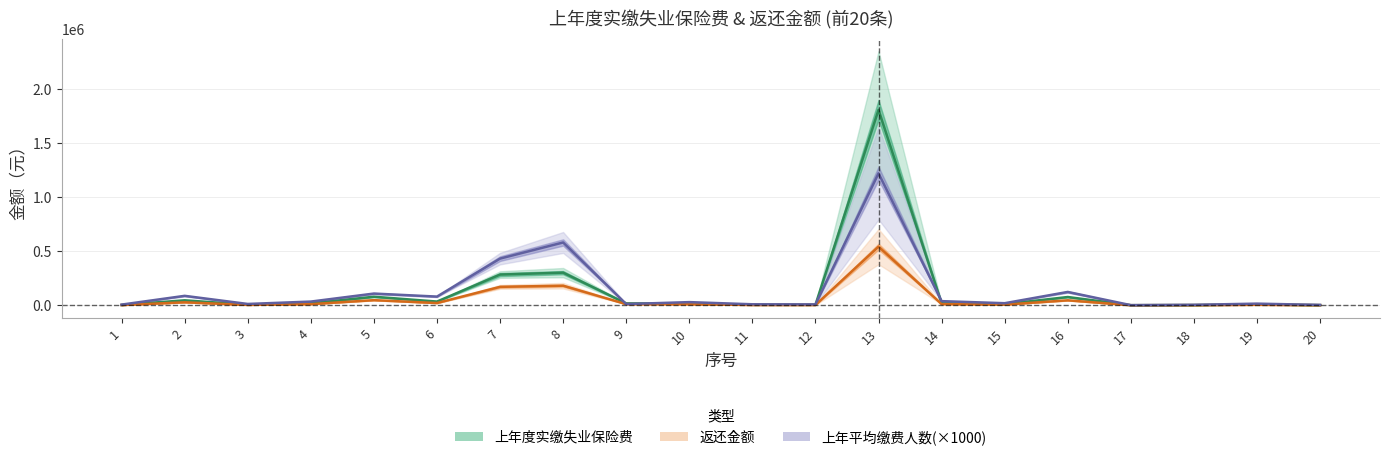

Which series changed the most between 4 and 9?

上年平均缴费人数(×1000)